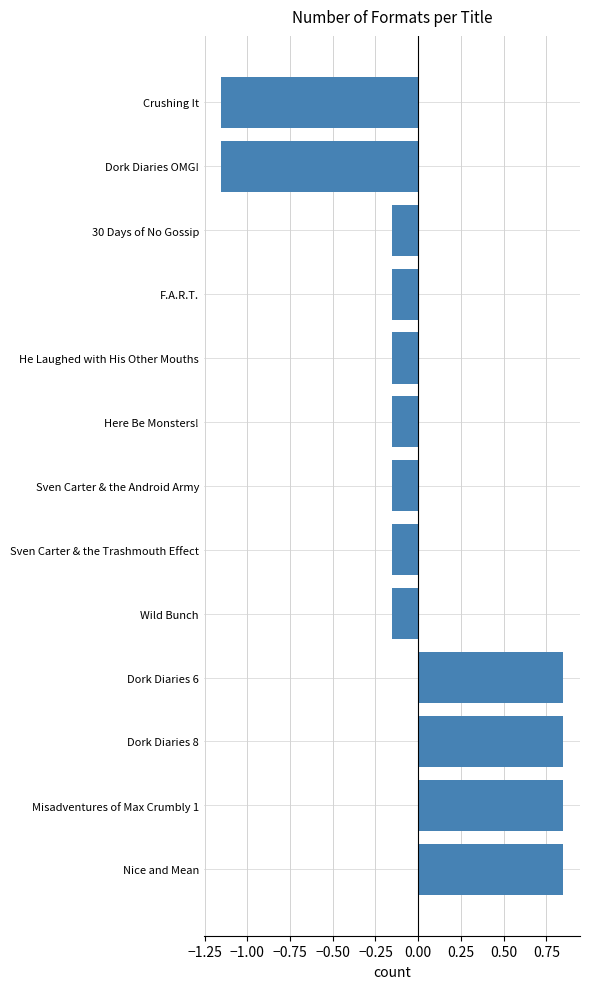

Between Dork Diaries 6 and 30 Days of No Gossip, which is larger?

Dork Diaries 6